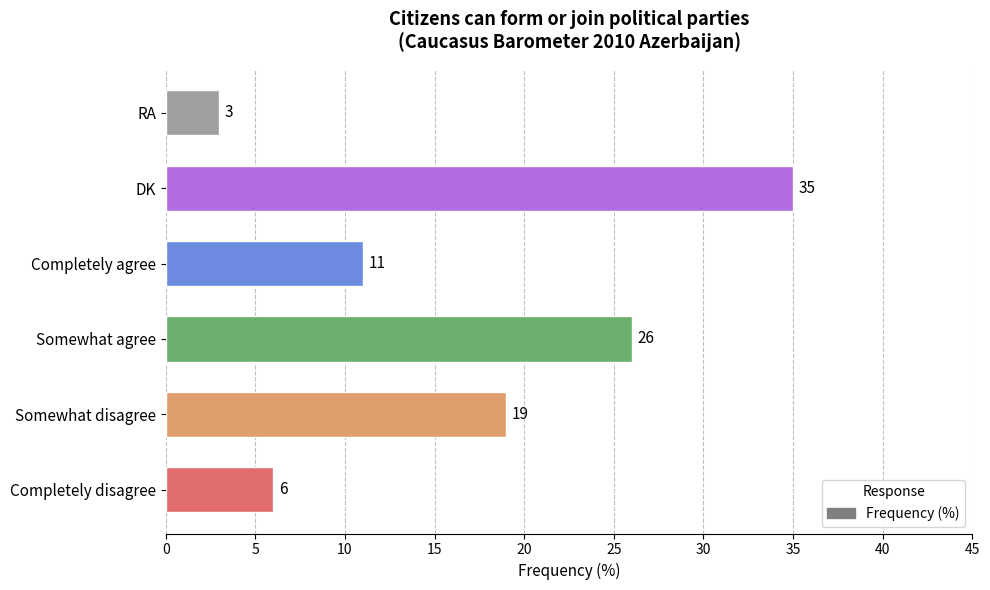

What is the change in value from Completely disagree to RA?

-3